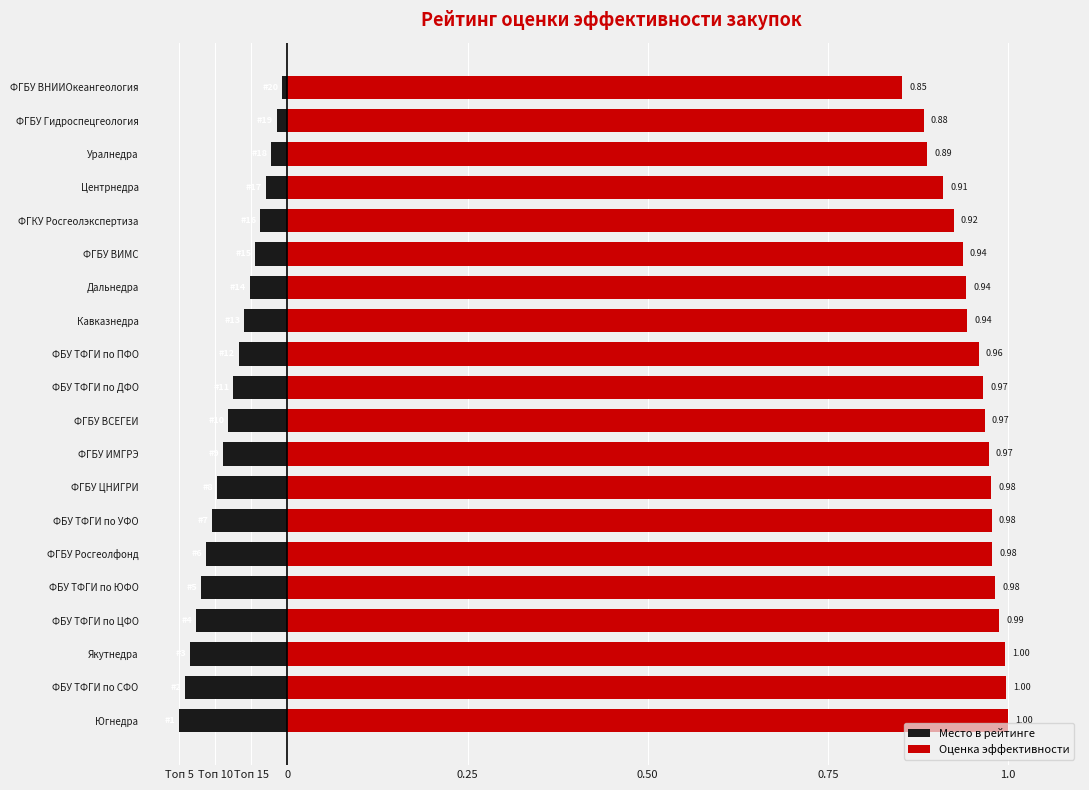

The value of Место в рейтинге at ФГБУ Гидроспецгеология is -0.0. True or false?

False